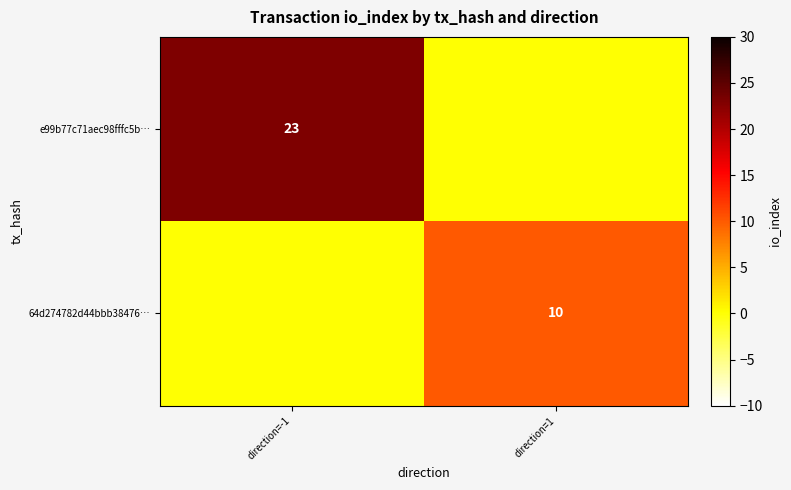

The value of 64d274782d44bbb38476… at direction=1 is 10. True or false?

True